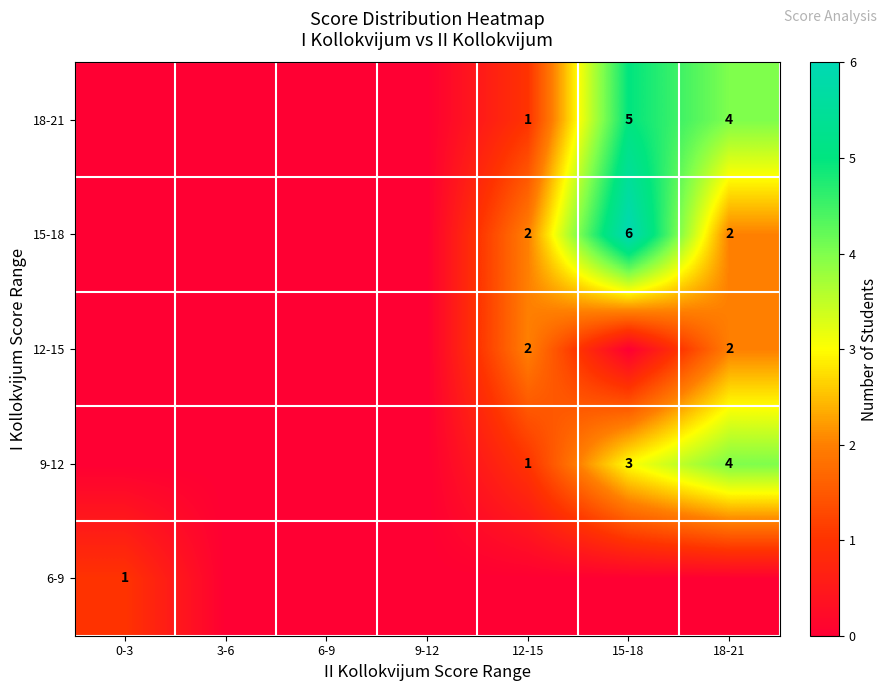

What is the sum of the 18-21 values at 12-15 and 18-21?

5